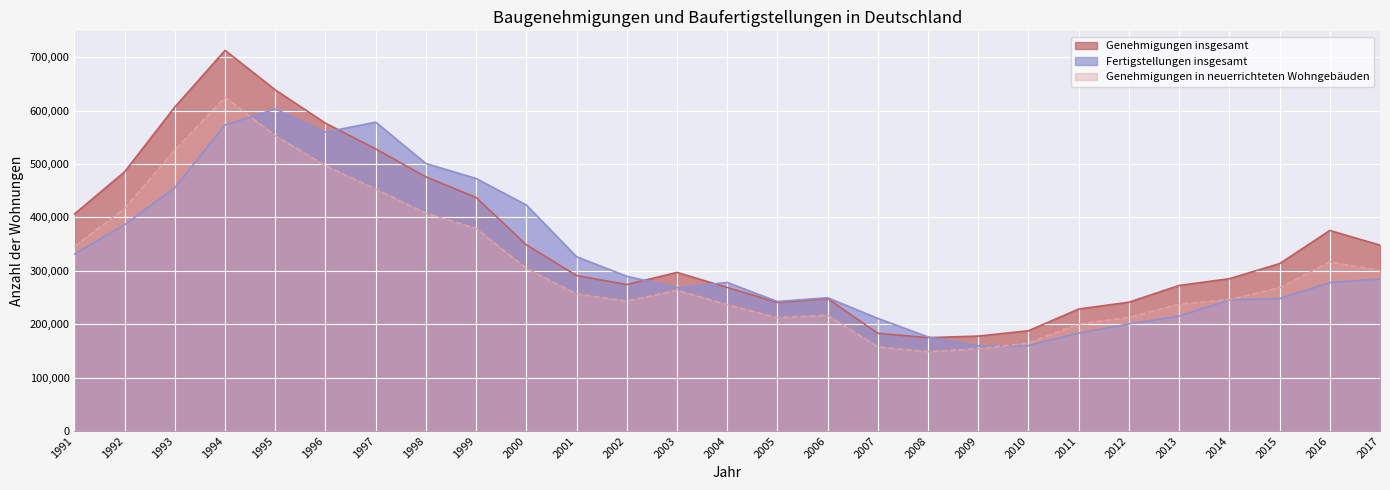

Read the Genehmigungen in neuerrichteten Wohngebäuden value at 2007, to the nearest 50.

157200